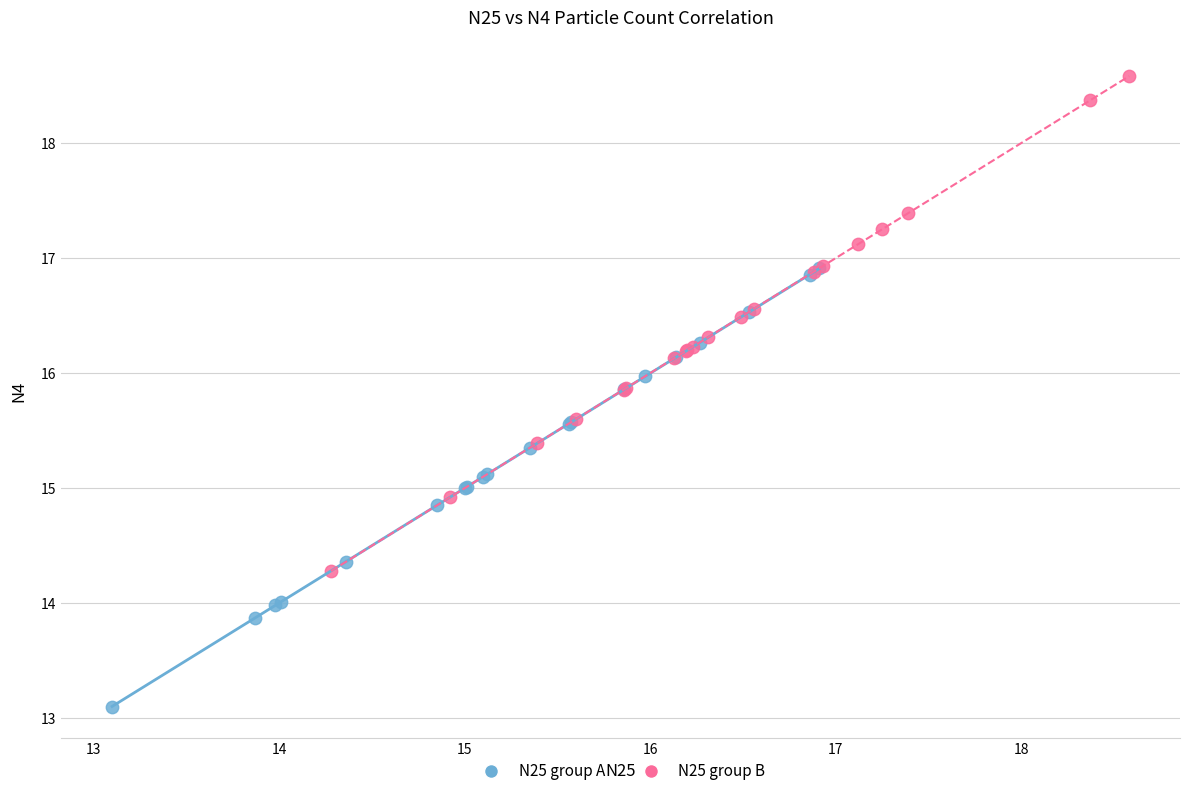

Which series has the widest spread of Y values?

N25 group B